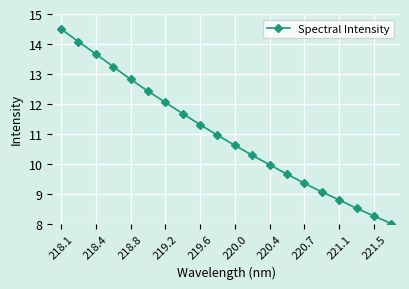

What is the maximum value shown in the chart?

14.5